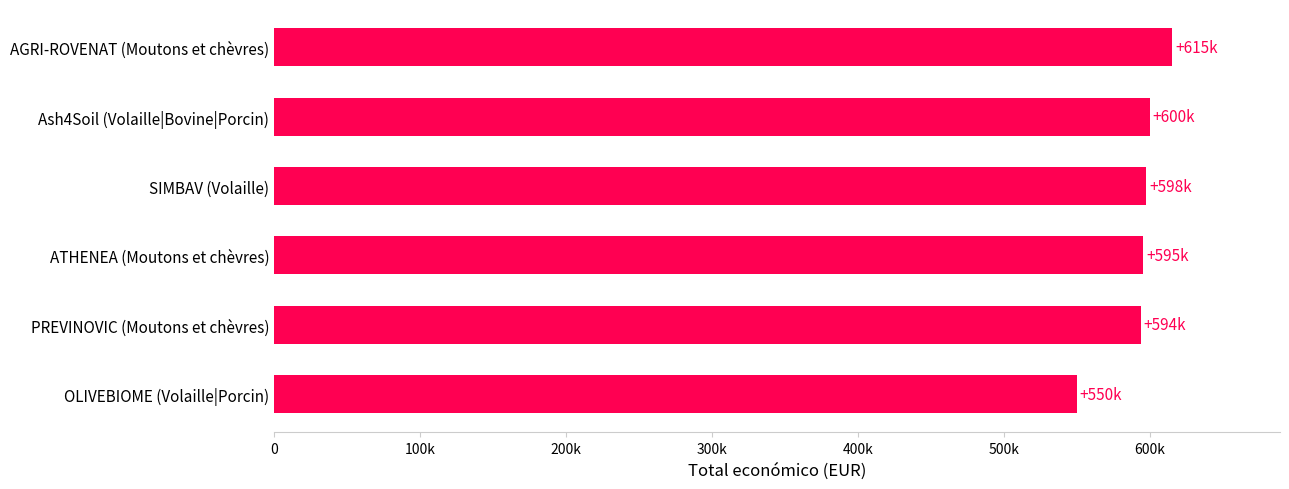

Does the chart contain any negative values?

No